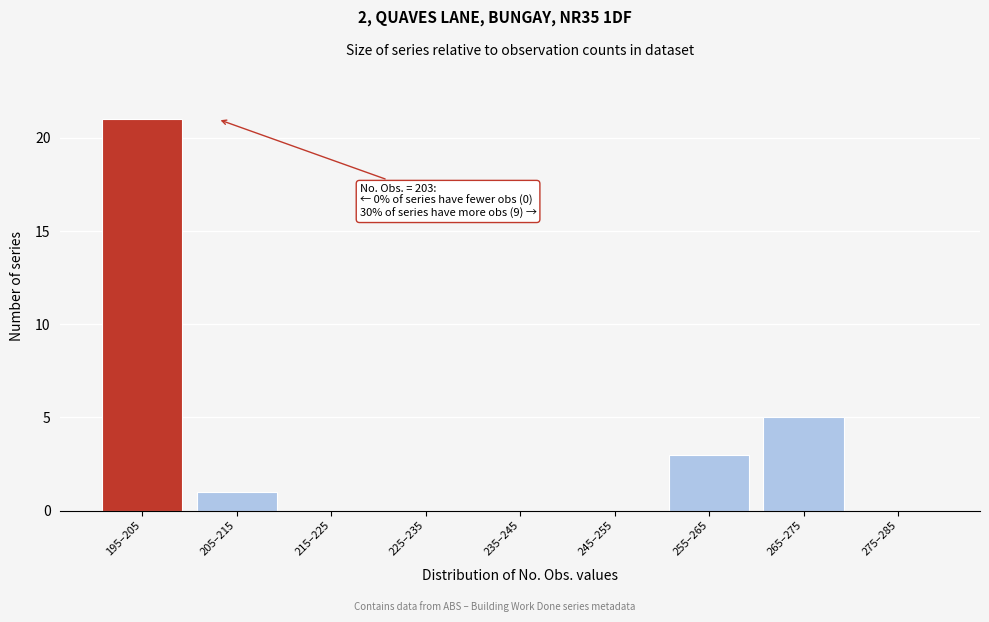

Reading left to right, list all the values displayed in this chart.

195–205=21	205–215=1	215–225=0	225–235=0	235–245=0	245–255=0	255–265=3	265–275=5	275–285=0